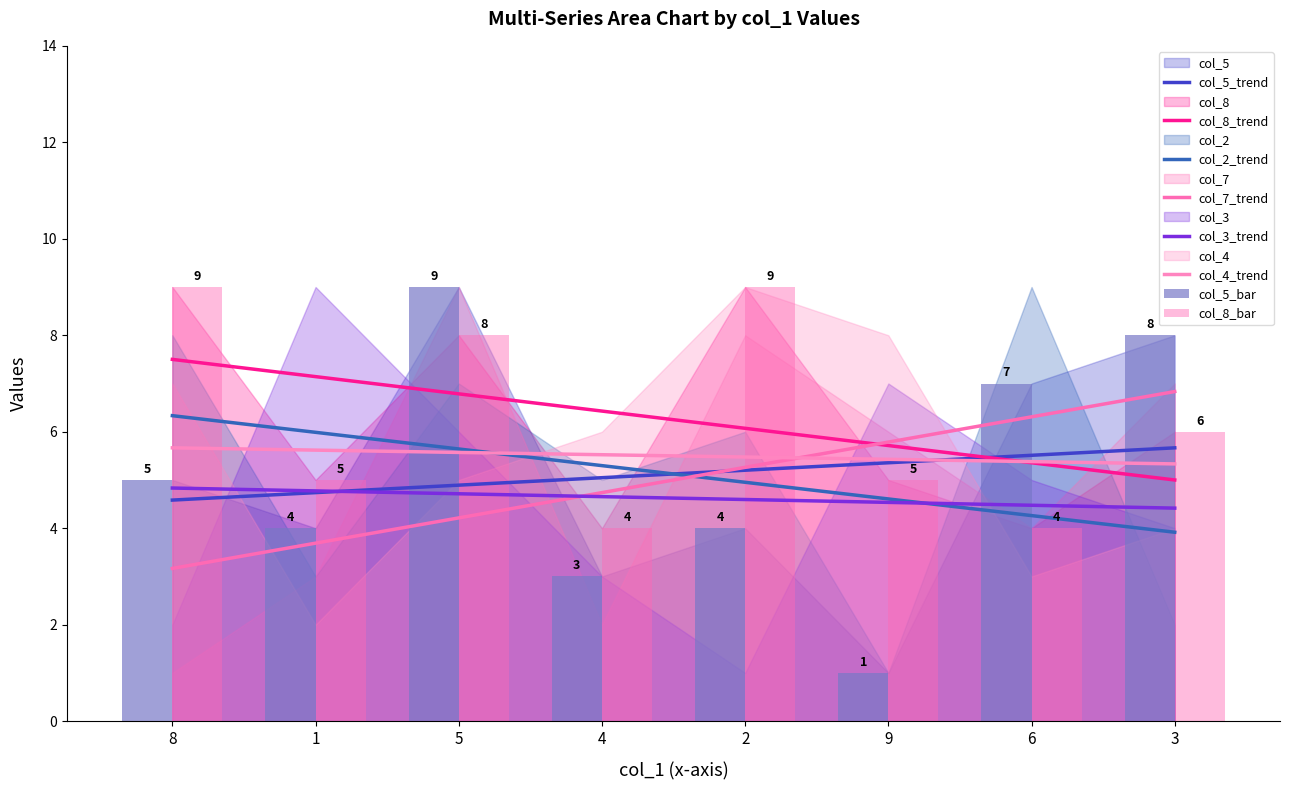

What is the spread (max minus min) of values at 4?

4